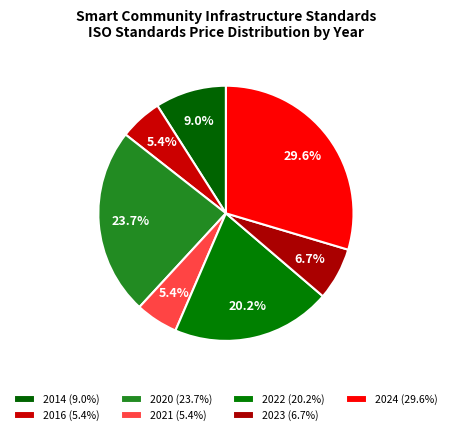

What is the smallest slice in the pie chart?

2016